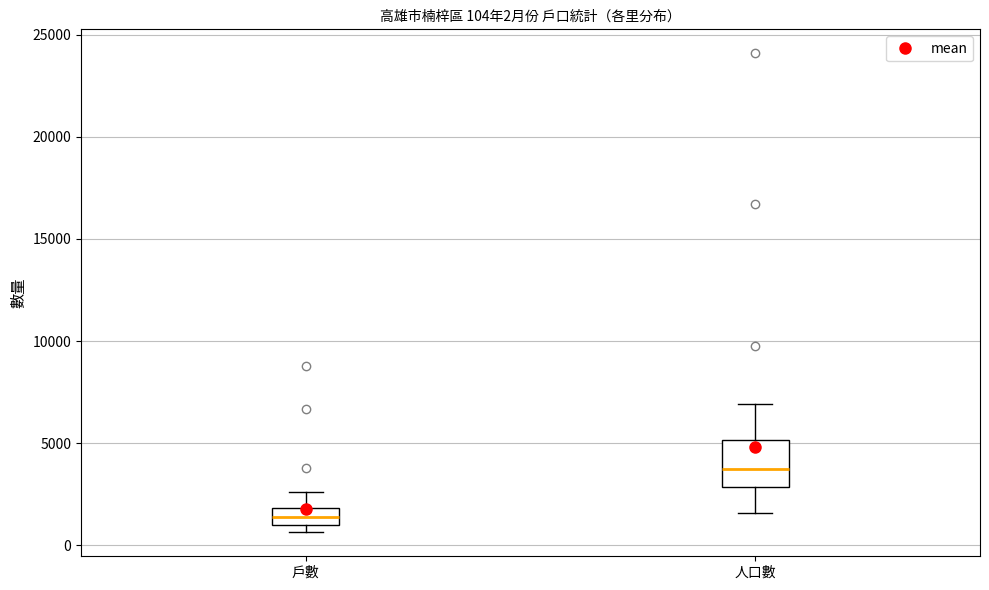

Which box is the tallest, from its lower edge to its upper edge?

人口數